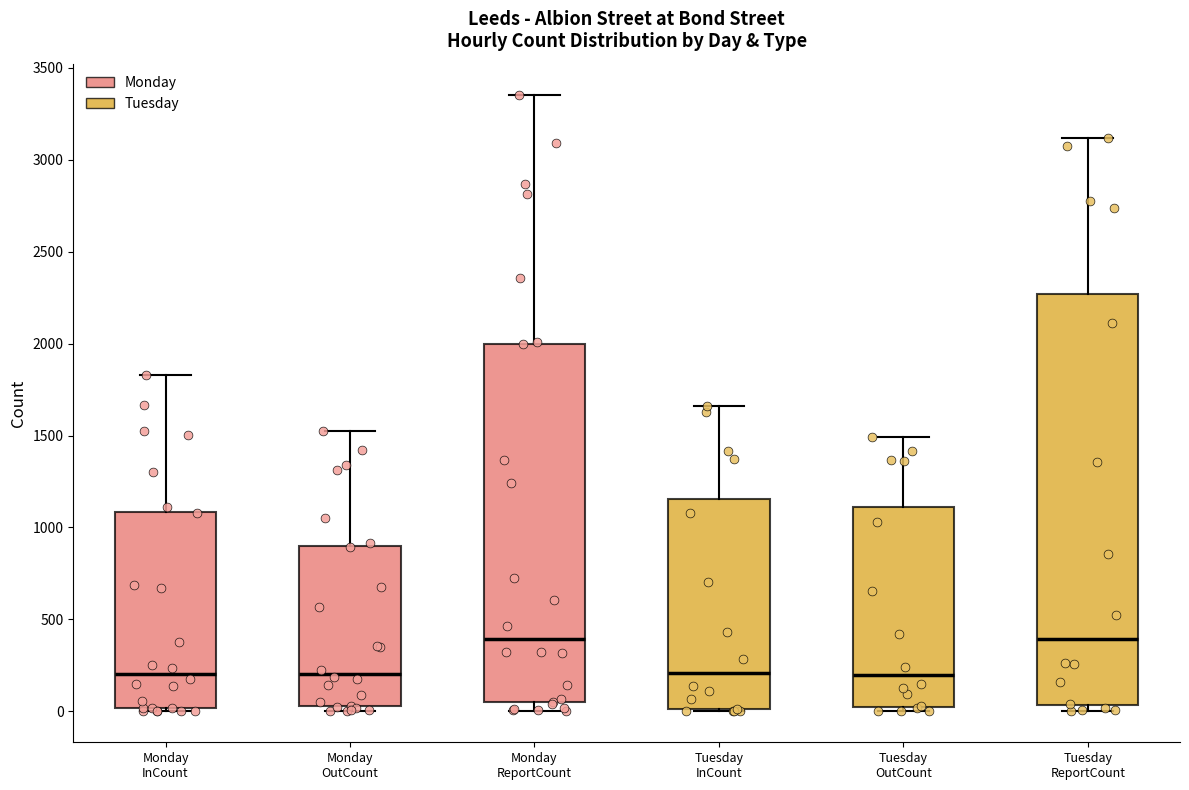

Reading left to right, read every box against the y-axis: the position of its median line, the range the box covers, and the ends of its whiskers. The values are not printed on the chart, so give them approximately, as read against the axis.

Monday InCount: median 200, box 0 to 1100, whiskers 0 (just below the box's lower edge) to 1850
Monday OutCount: median 200, box 50 to 900, whiskers 0 to 1500
Monday ReportCount: median 400, box 50 to 2000, whiskers 0 to 3350
Tuesday InCount: median 200, box 0 to 1150, whiskers 0 to 1650
Tuesday OutCount: median 200, box 50 to 1100, whiskers 0 to 1500
Tuesday ReportCount: median 400, box 50 to 2250, whiskers 0 to 3100